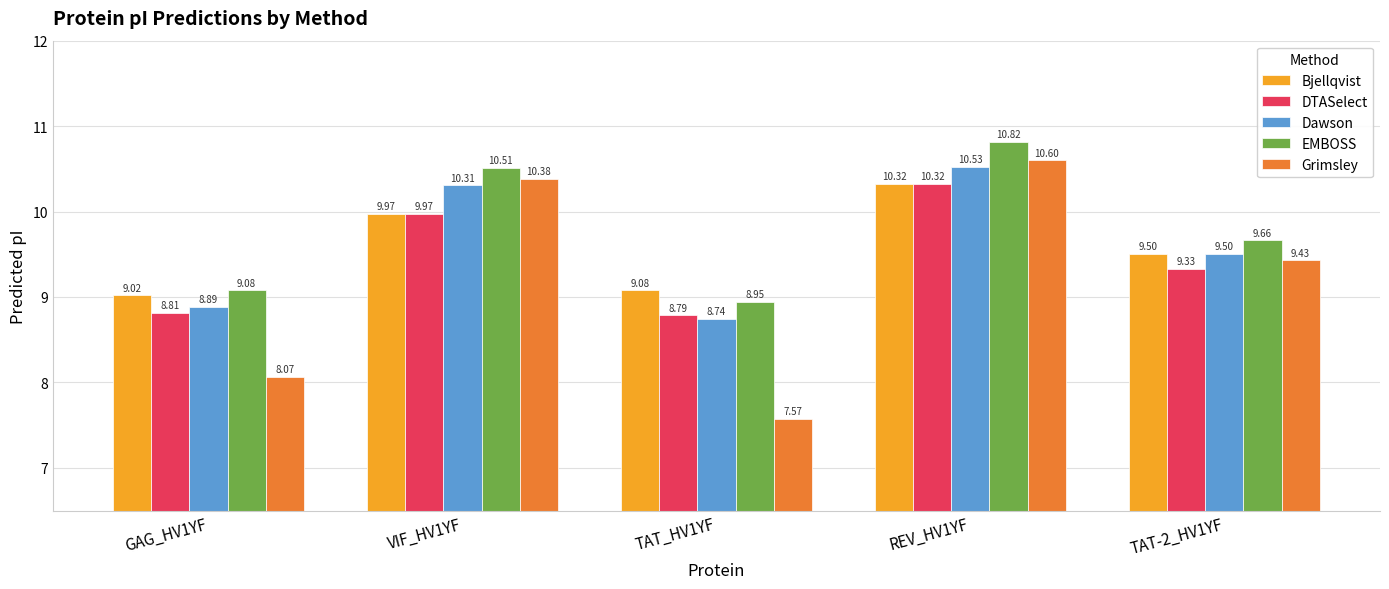

At how many categories does at least one series exceed 9?

5